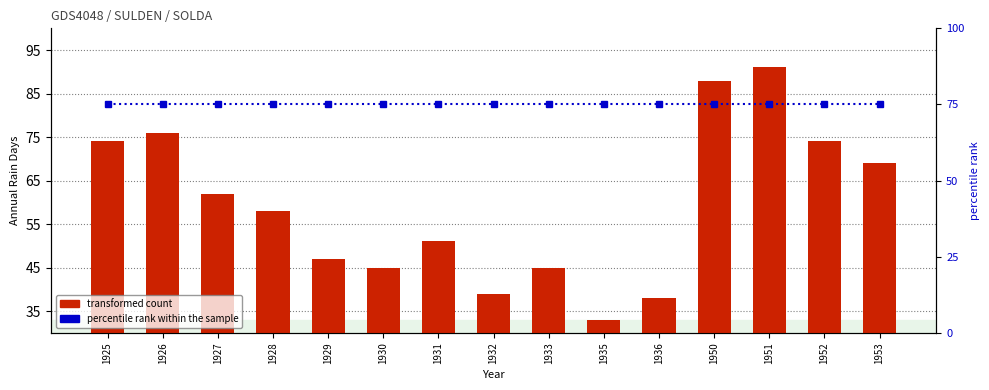

Which category has the highest value in the percentile rank within the sample series?

1925